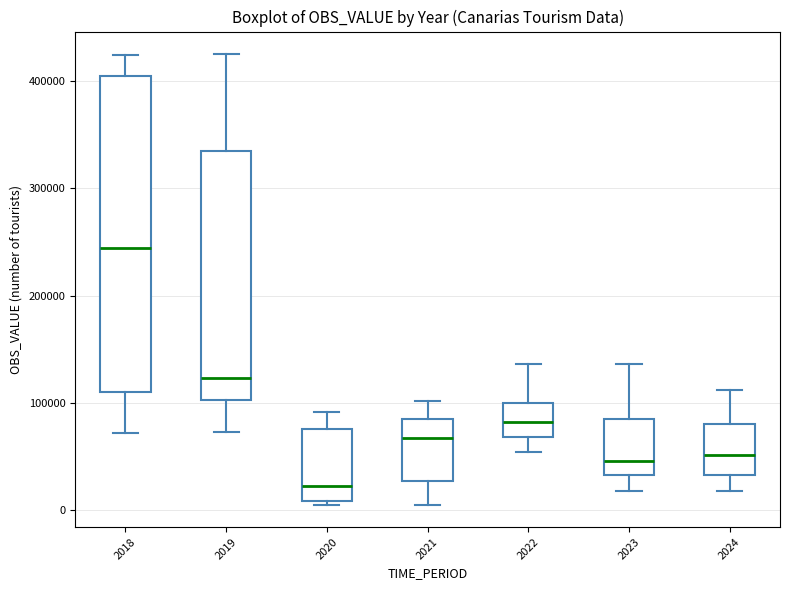

Reading left to right, transcribe this box plot: for each box, give where its median line is, the range the box spans, and where its two whiskers end, as read against the y-axis. The values are not printed on the chart, so give them approximately, as read against the axis.

2018: median 240000, box 110000 to 410000, whiskers 70000 to 420000
2019: median 120000, box 100000 to 330000, whiskers 70000 to 430000
2020: median 20000, box 10000 to 80000, whiskers 10000 (just below the box's lower edge) to 90000
2021: median 70000, box 30000 to 80000, whiskers 10000 to 100000
2022: median 80000, box 70000 to 100000, whiskers 50000 to 140000
2023: median 50000, box 30000 to 90000, whiskers 20000 to 140000
2024: median 50000, box 30000 to 80000, whiskers 20000 to 110000